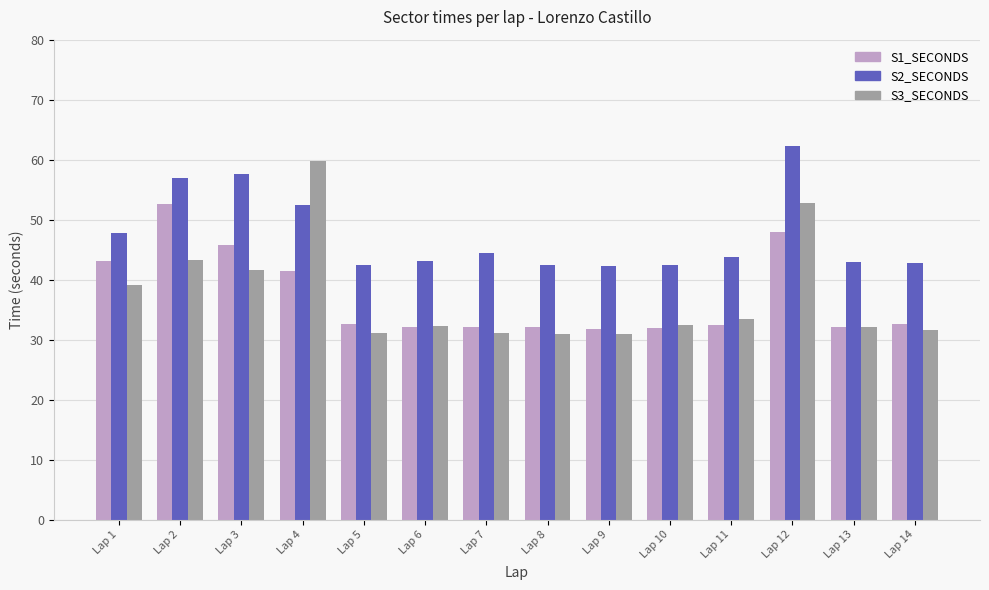

How many bars are there in each group?

3